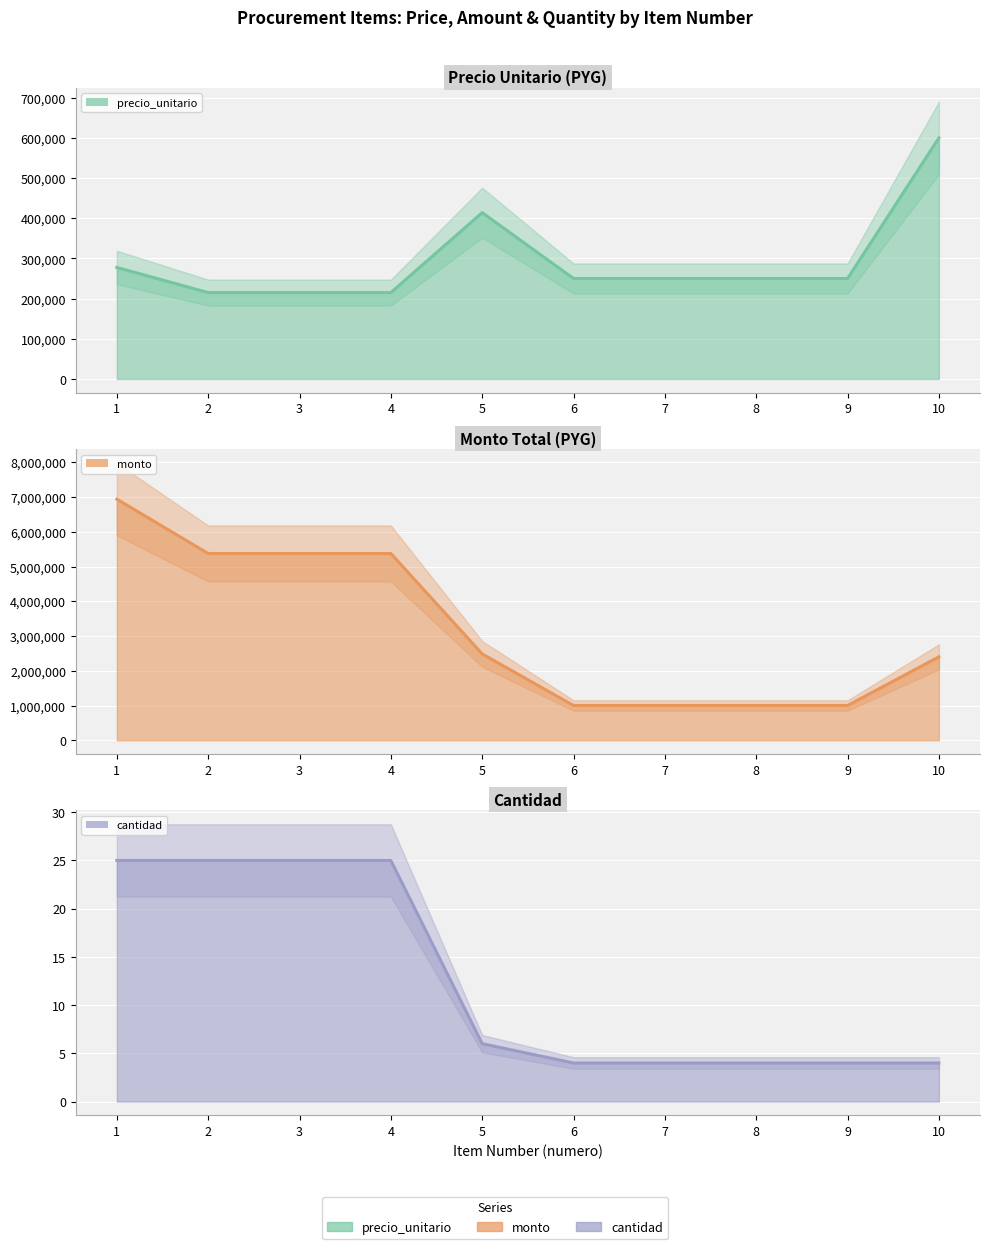

True or false: cantidad and precio_unitario intersect in this chart.

False